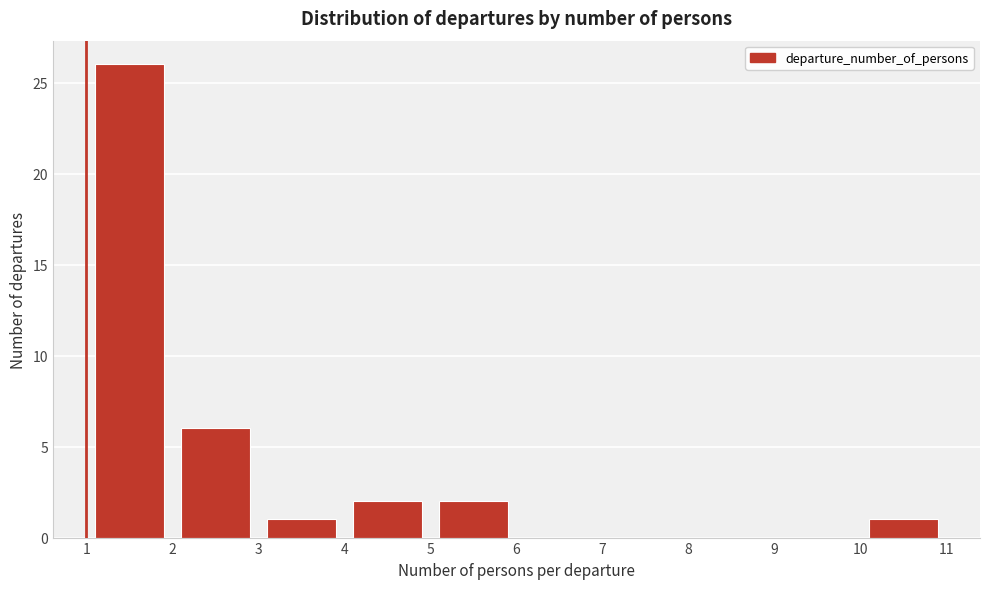

How tall is the bar that spans 3 to 4 on the x-axis? The values are not printed on the chart, so give them approximately, as read against the axis.

1